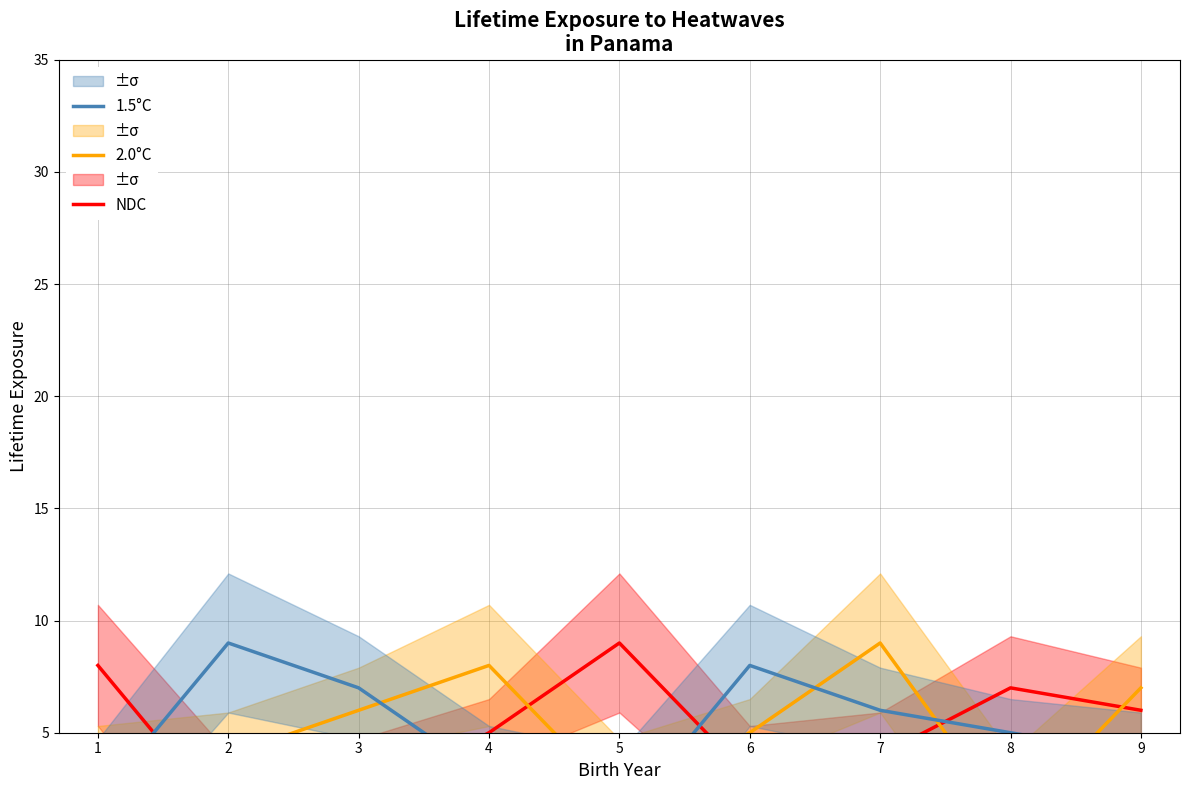

What is the difference between the maximum and minimum values in the 2.0°C series?

8